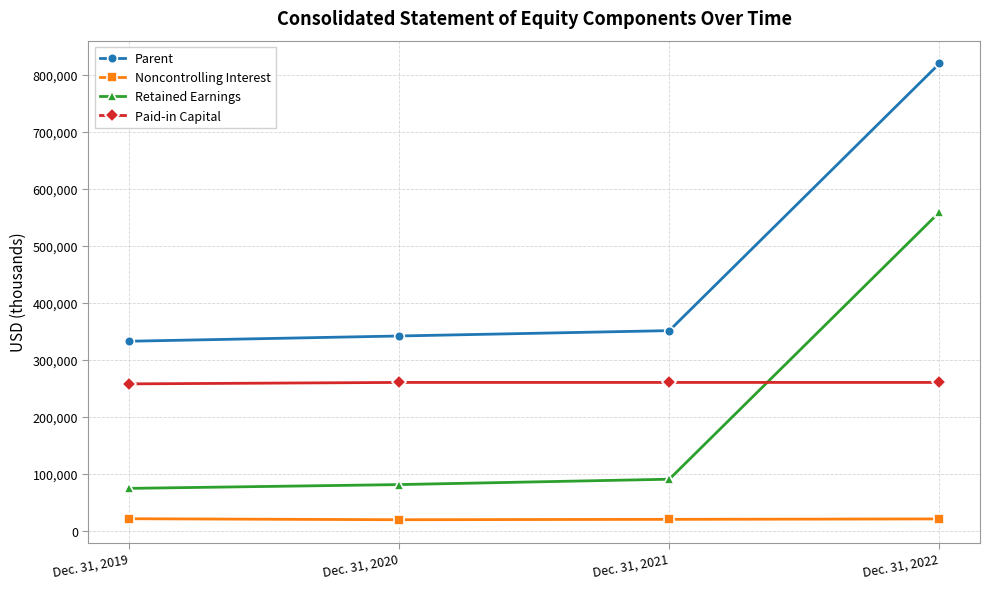

How many lines are shown in the chart?

4